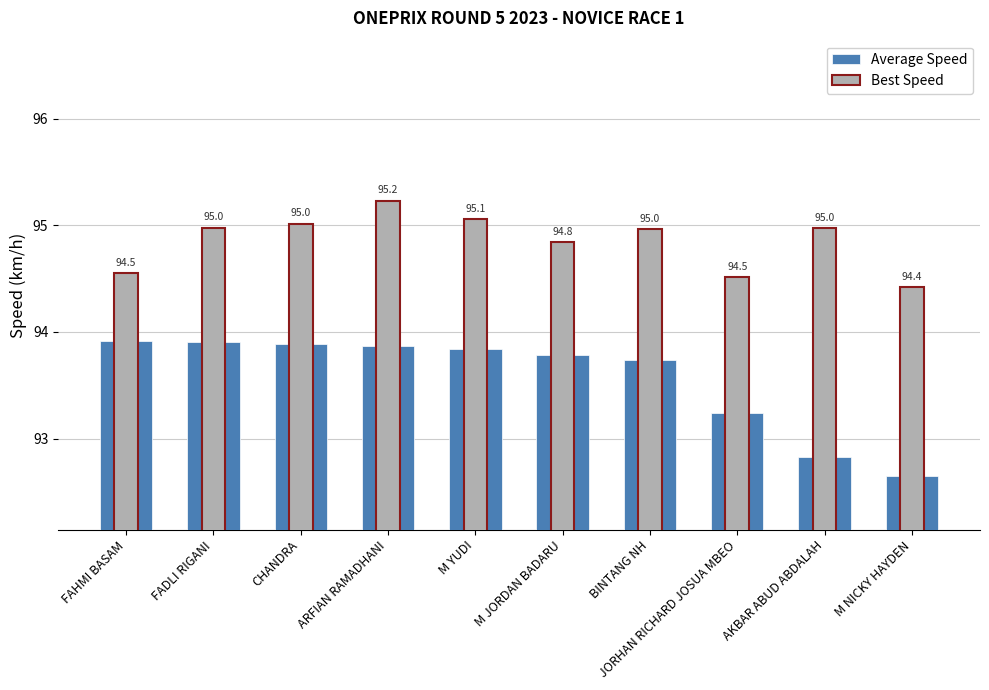

What is the average value of the Best Speed series?

94.9